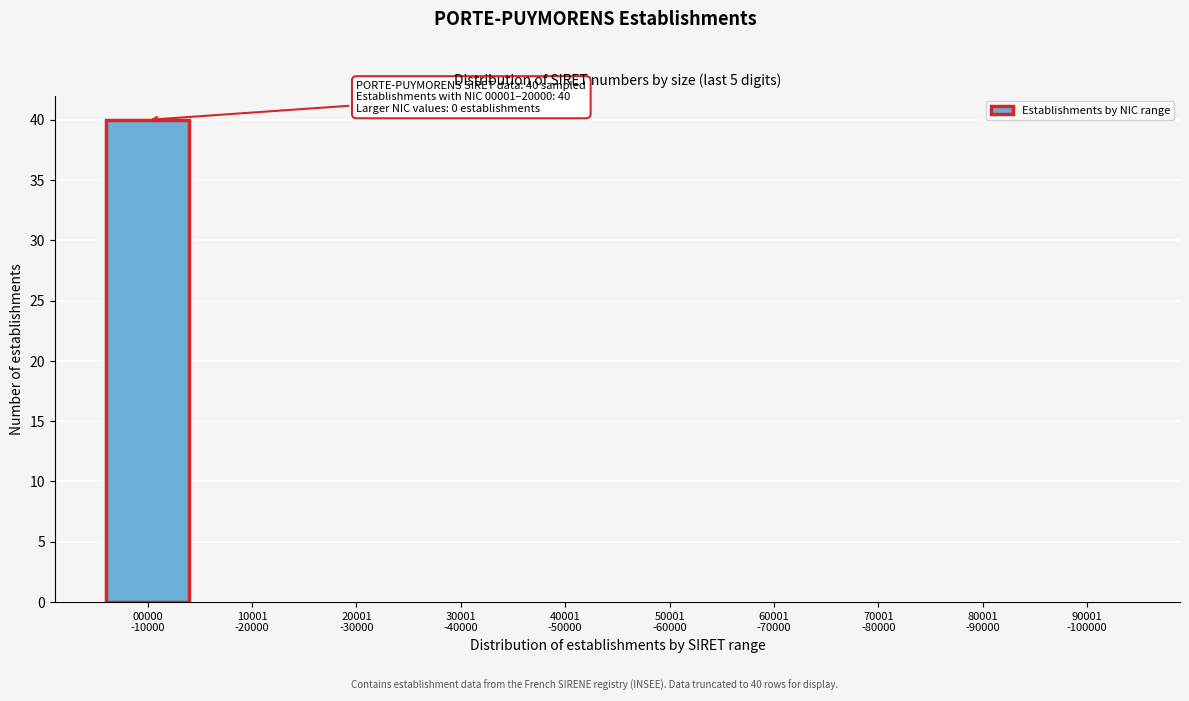

What is the maximum value shown in the chart?

40